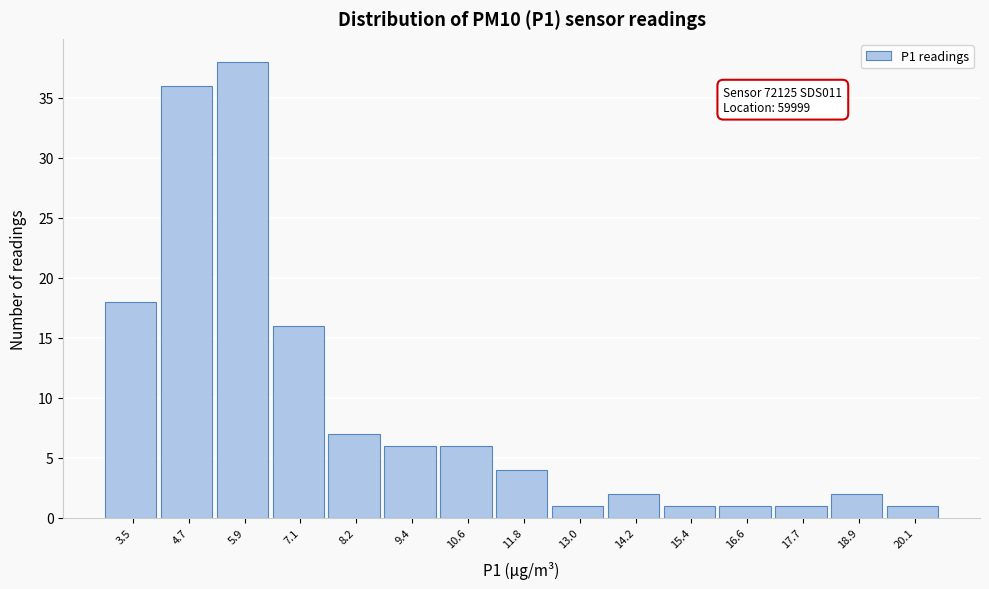

Reading left to right, transcribe all the data shown in this chart.

3.5=18	4.7=36	5.9=38	7.1=16	8.2=7	9.4=6	10.6=6	11.8=4	13.0=1	14.2=2	15.4=1	16.6=1	17.7=1	18.9=2	20.1=1